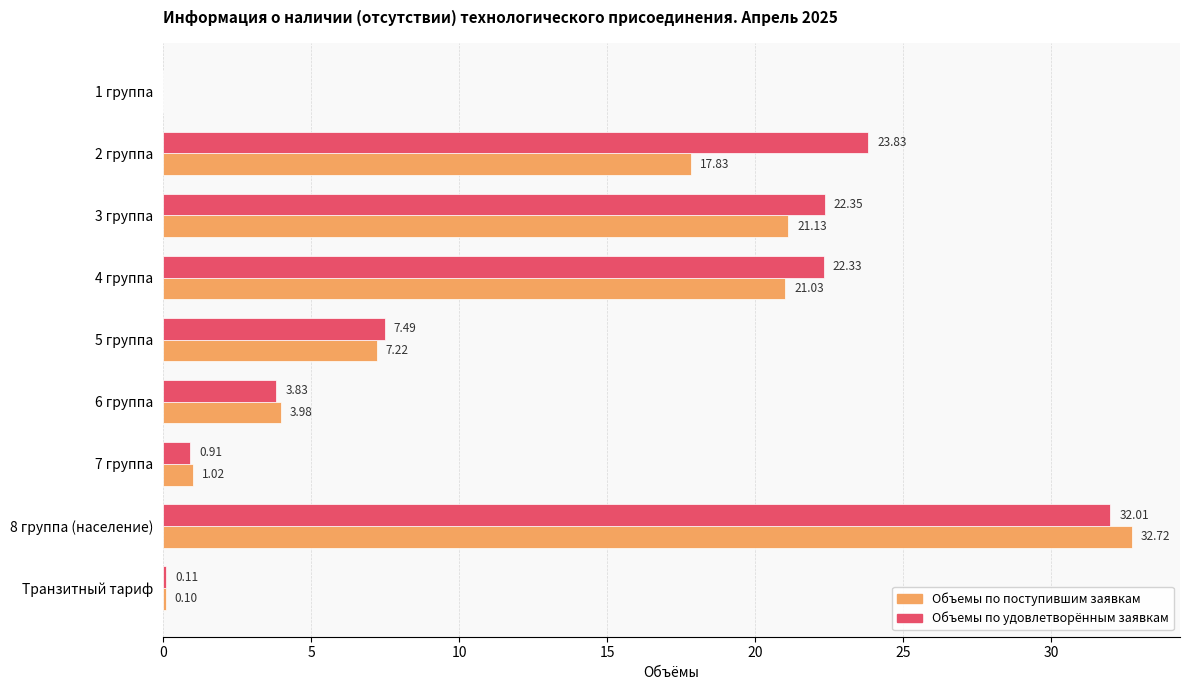

What is the total value across all series at 8 группа (население)?

64.7